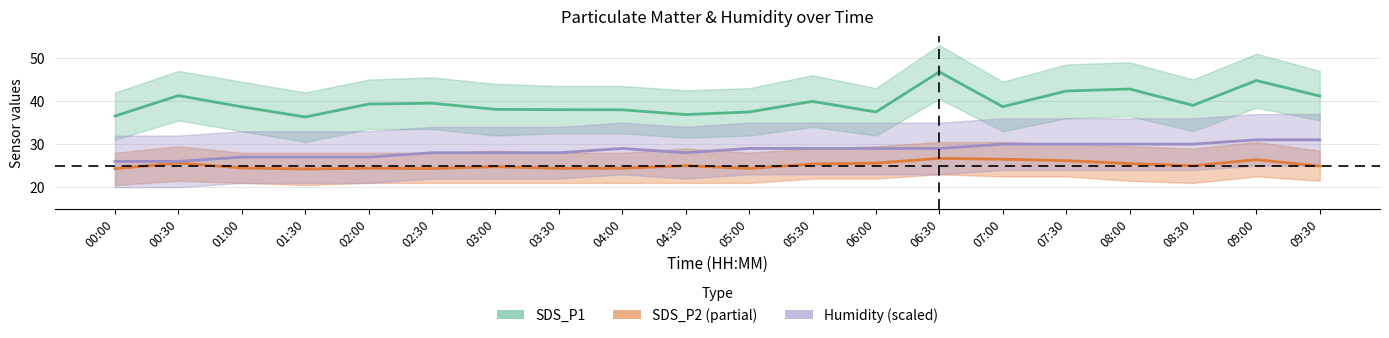

What is the difference between the SDS_P2 (partial) values at 09:00 and 03:30?

2.0